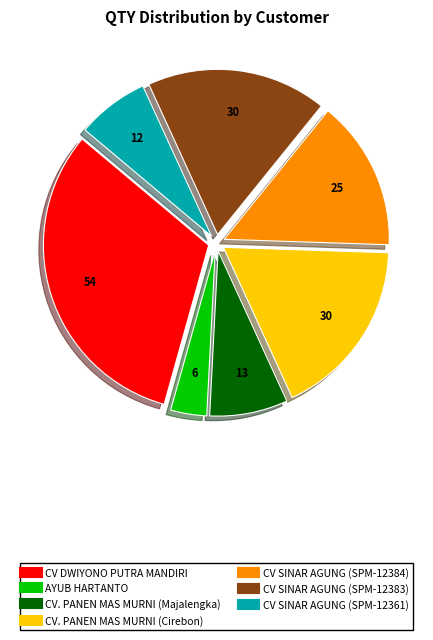

Does any single category account for the majority?

No